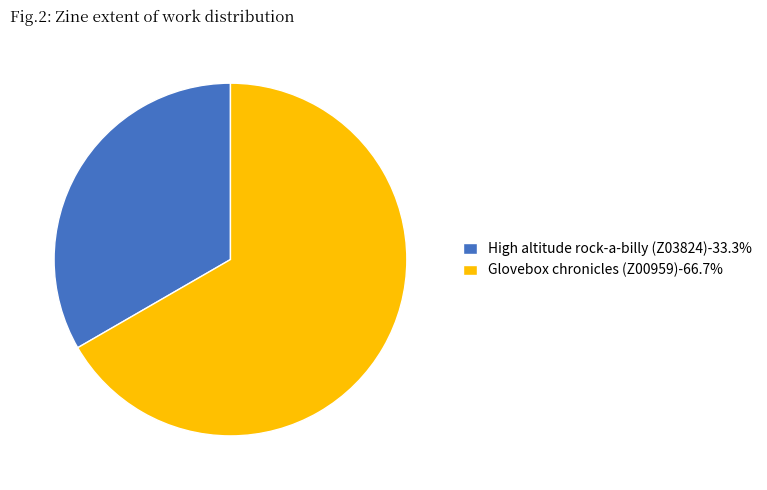

Do High altitude rock-a-billy (Z03824)-33.3% and Glovebox chronicles (Z00959)-66.7% together represent more than half of the pie?

Yes